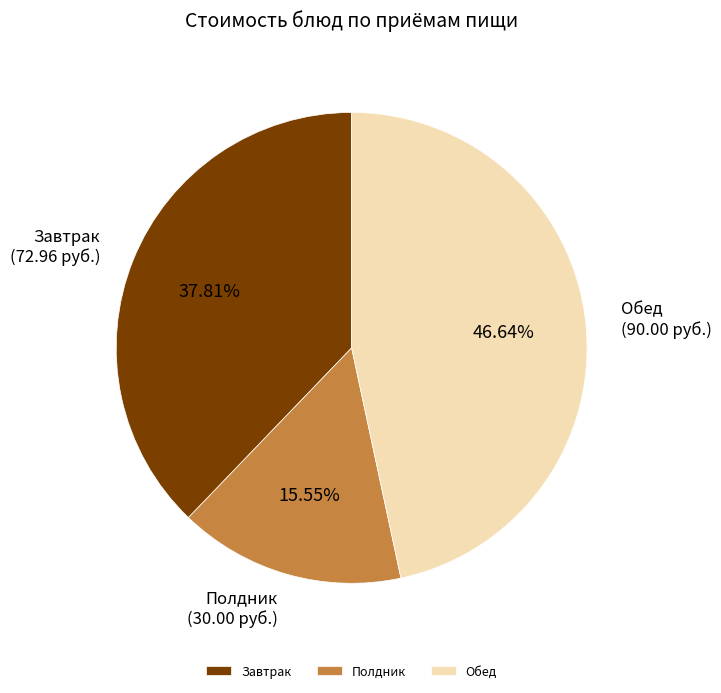

Is the sum of Обед and Полдник greater than half?

Yes